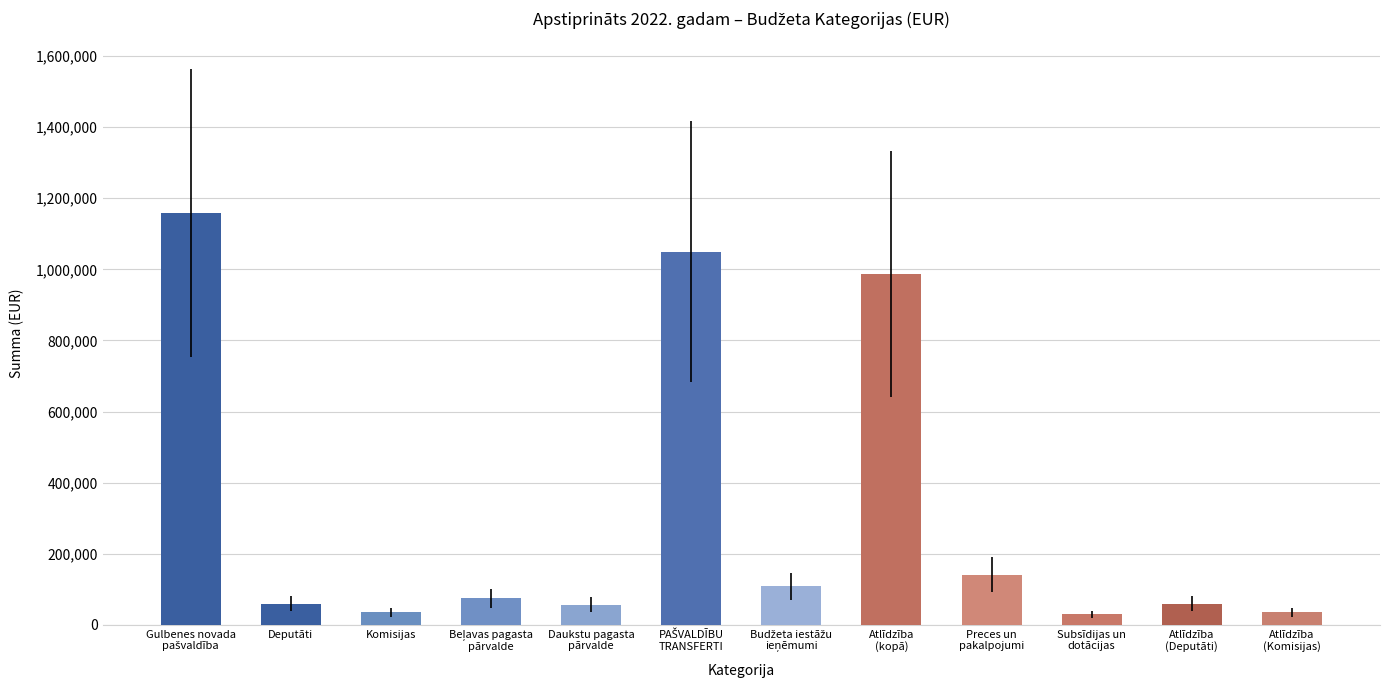

What is the greatest value displayed?

1157589